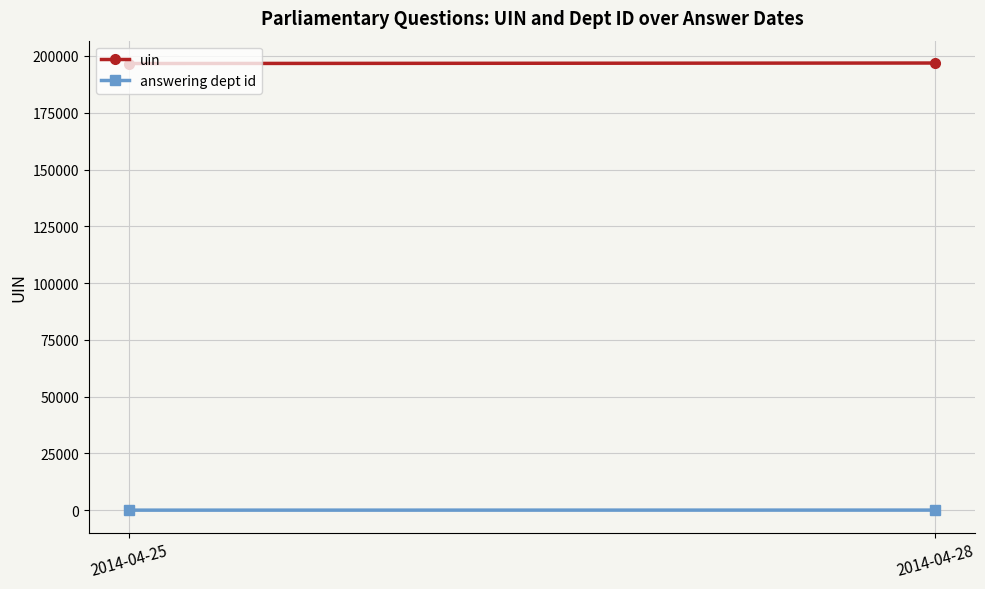

Is the value of uin at 2014-04-28 greater than the value of answering dept id at 2014-04-25?

Yes